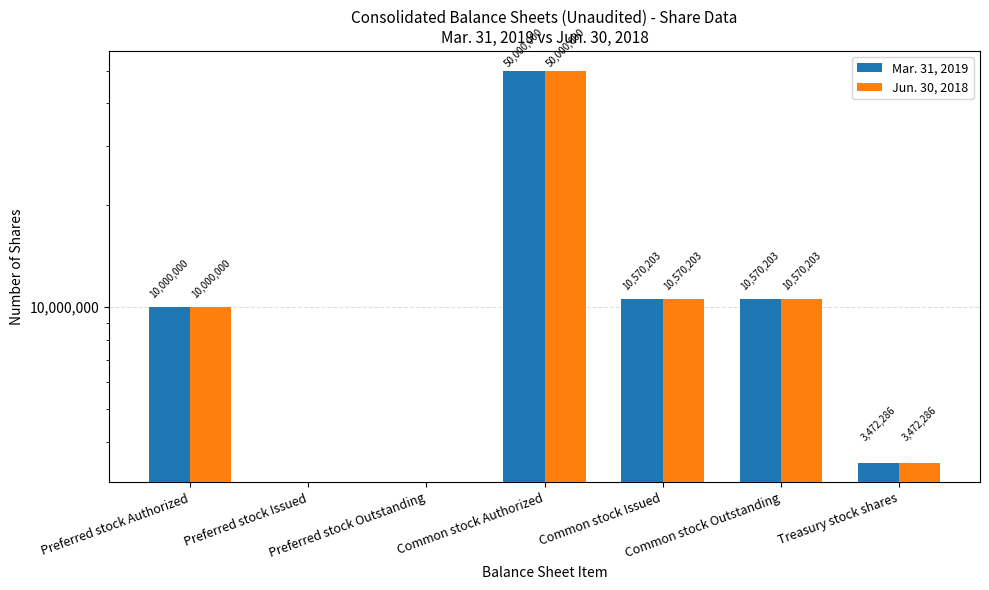

What is the difference between the Mar. 31, 2019 values at Common stock Outstanding and Preferred stock Issued?

10570203